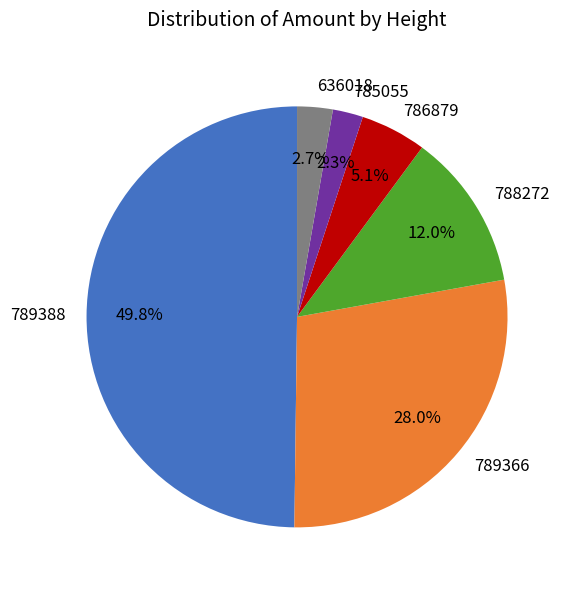

To the nearest percent, what portion does 788272 represent?

12%